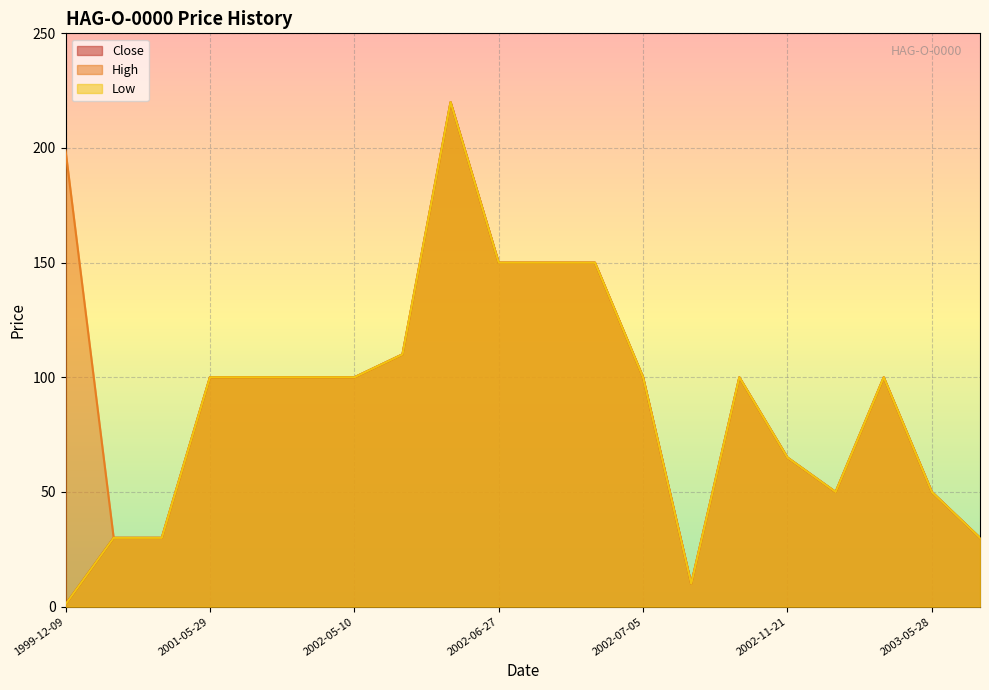

Which series has the largest range (max minus min)?

Close